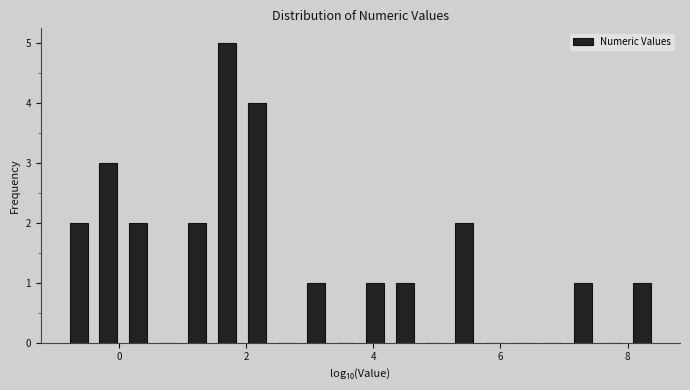

Around what value on the x-axis is the tallest bar? Give the approximate position of its centre, as read against the axis.

1.6